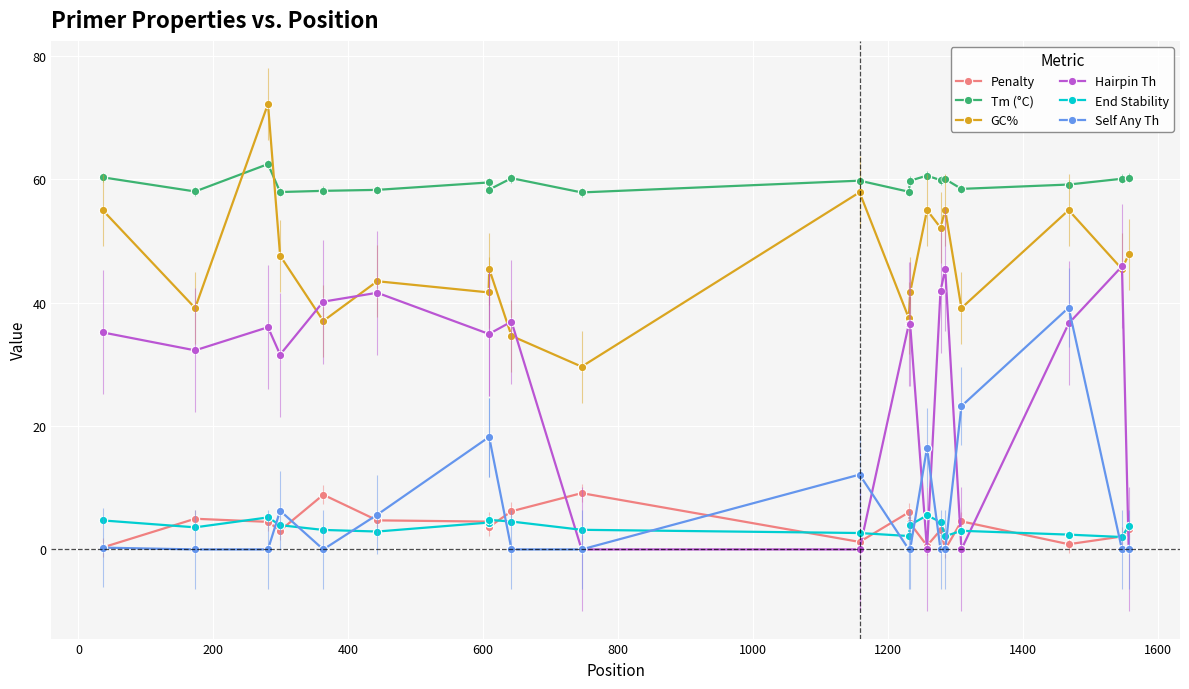

What is the lowest value of the GC% series?

29.6